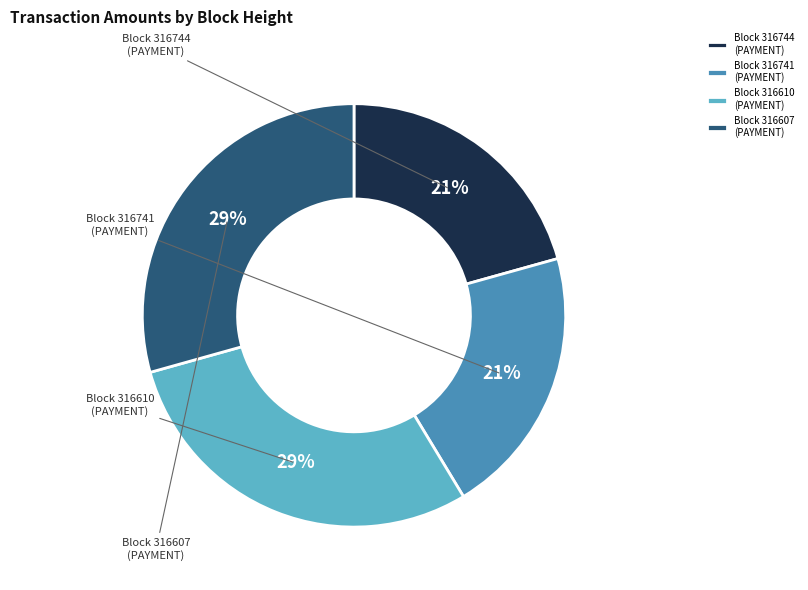

Which category has the biggest portion of the pie?

316607